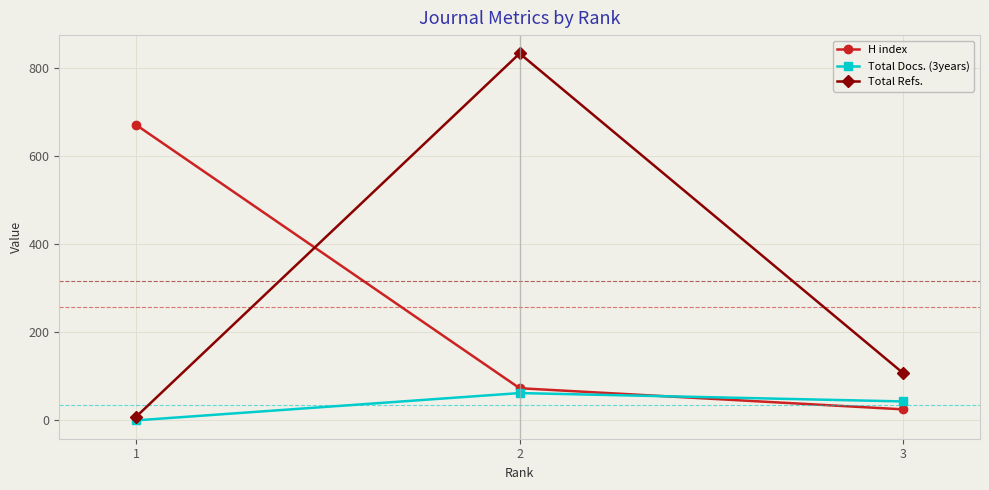

What is the difference between the H index values at 1 and 3?

646